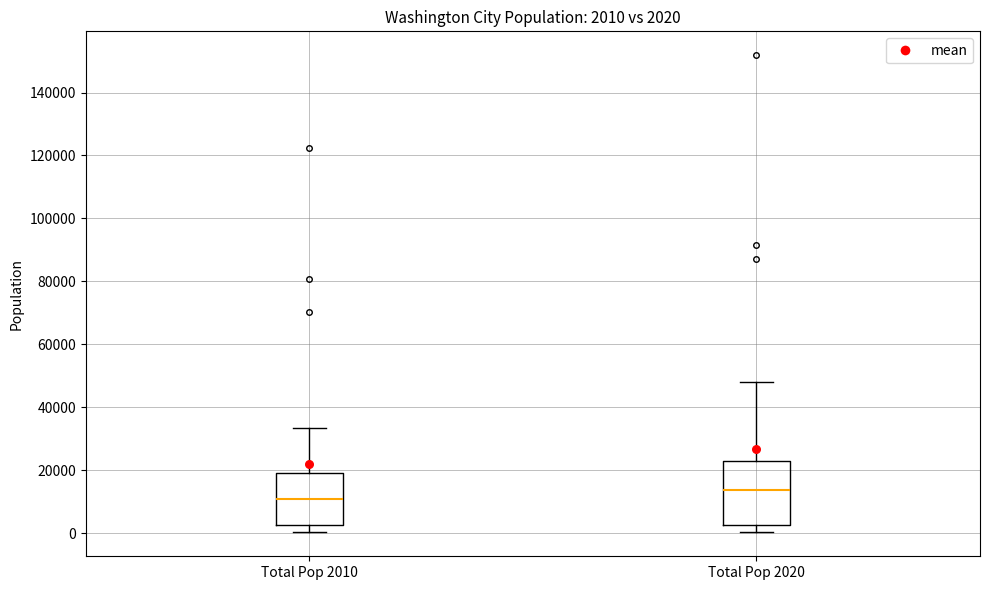

Which box's median line is the lowest?

Total Pop 2010